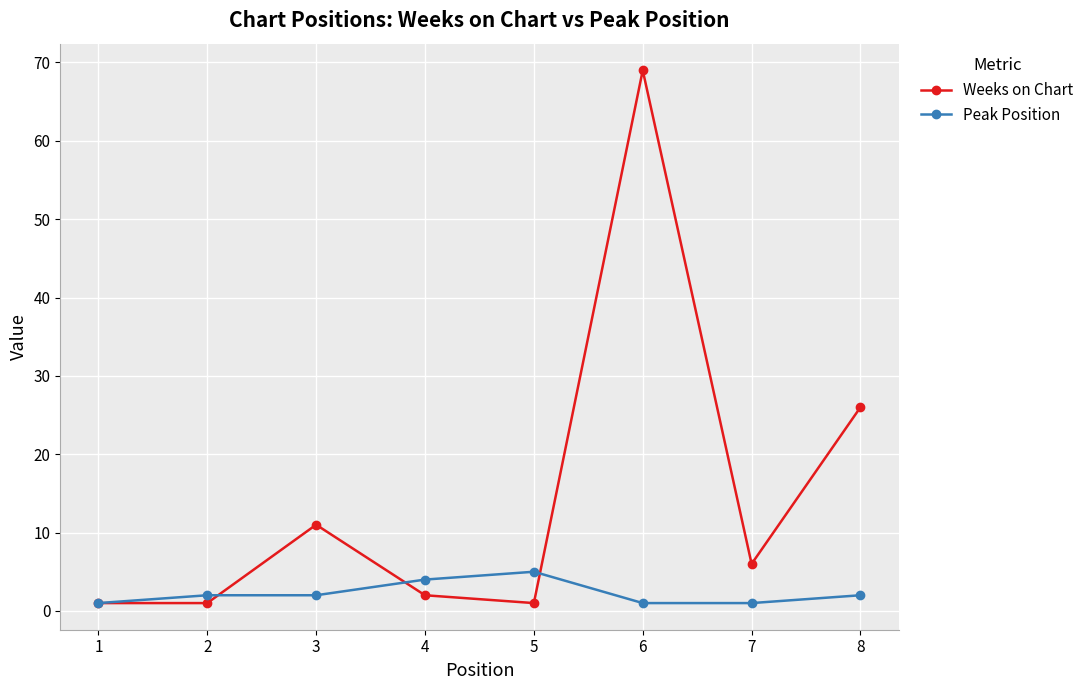

Which series has the widest spread of values?

Weeks on Chart